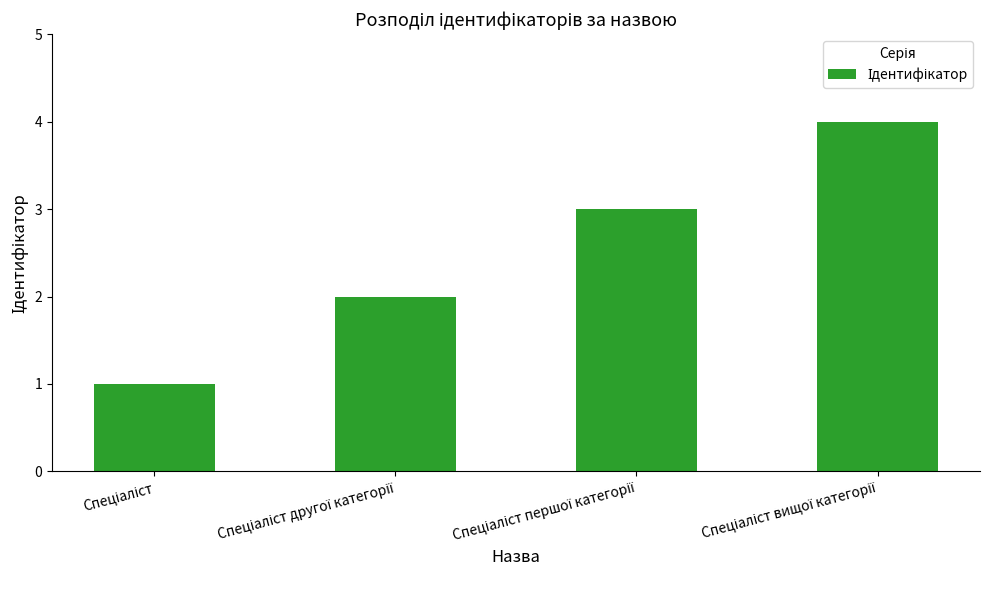

What is the sum of all values?

10